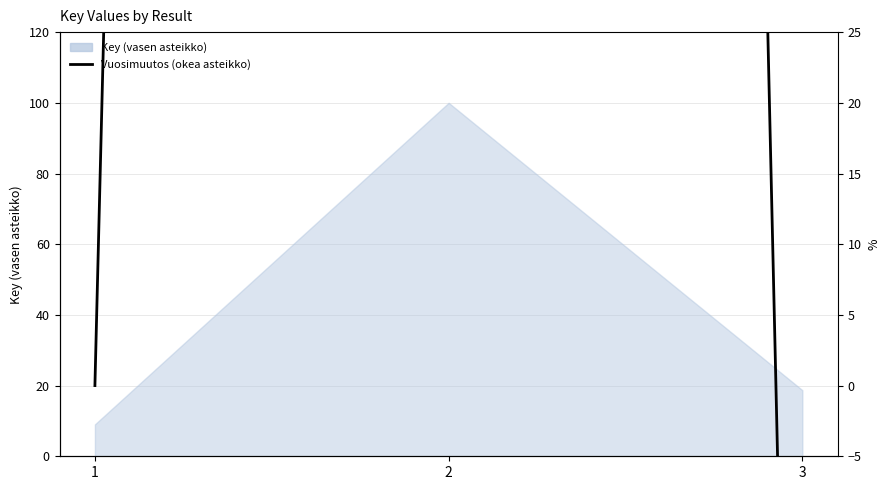

At which category does the chart reach its minimum across all series?

3